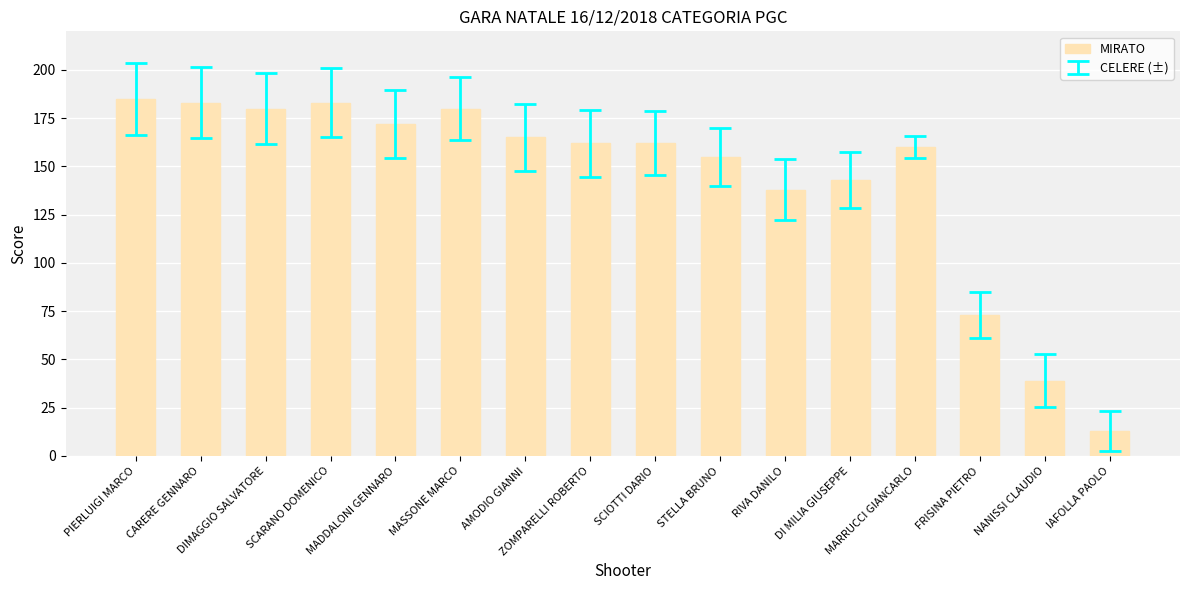

Reading right to left, list all the values displayed in this chart.

IAFOLLA PAOLO=13	NANISSI CLAUDIO=39	FRISINA PIETRO=73	MARRUCCI GIANCARLO=160	DI MILIA GIUSEPPE=143	RIVA DANILO=138	STELLA BRUNO=155	SCIOTTI DARIO=162	ZOMPARELLI ROBERTO=162	AMODIO GIANNI=165	MASSONE MARCO=180	MADDALONI GENNARO=172	SCARANO DOMENICO=183	DIMAGGIO SALVATORE=180	CARERE GENNARO=183	PIERLUIGI MARCO=185